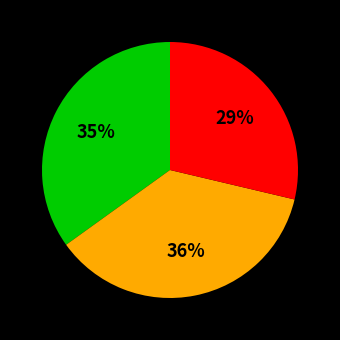

Is there a majority slice in this chart?

No